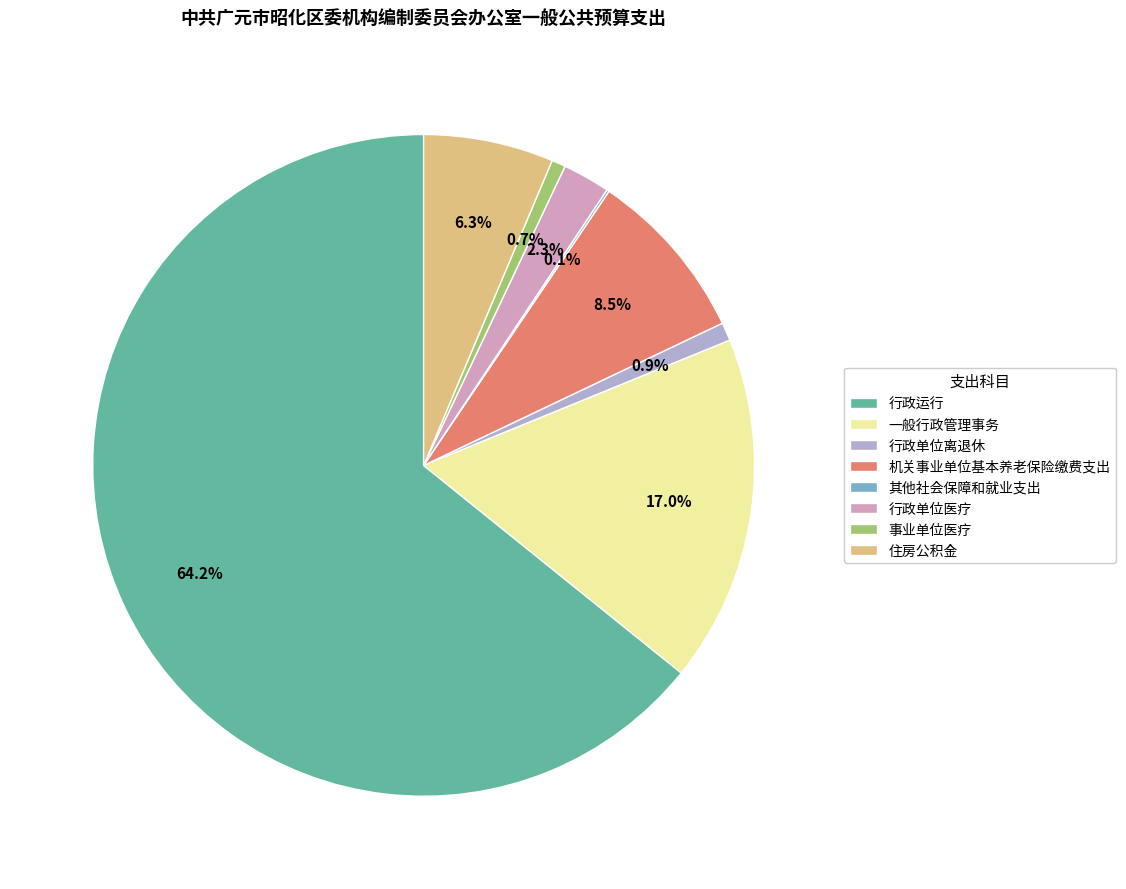

Which slice is the largest?

行政运行